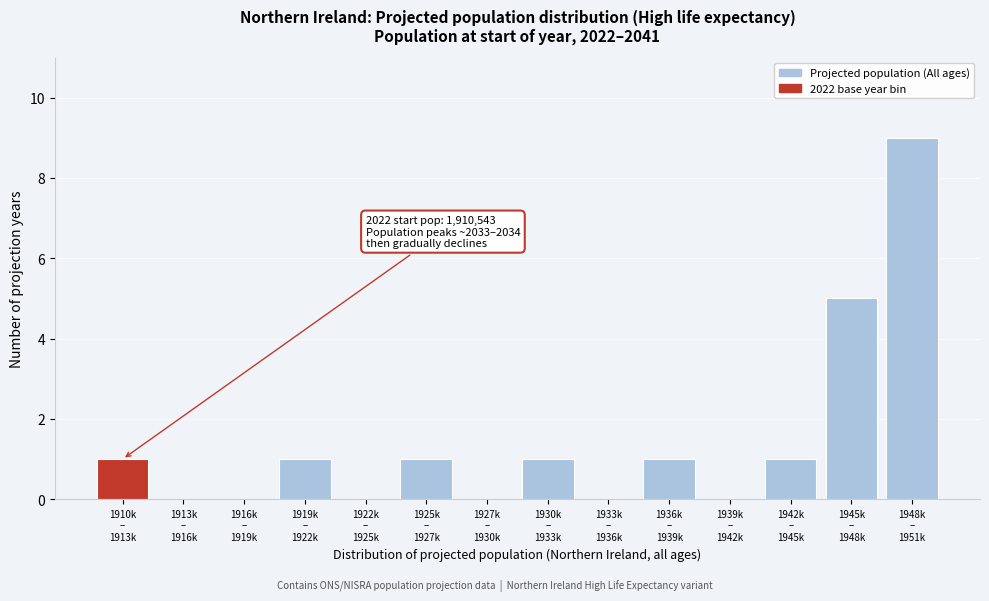

What is the maximum value shown in the chart?

9